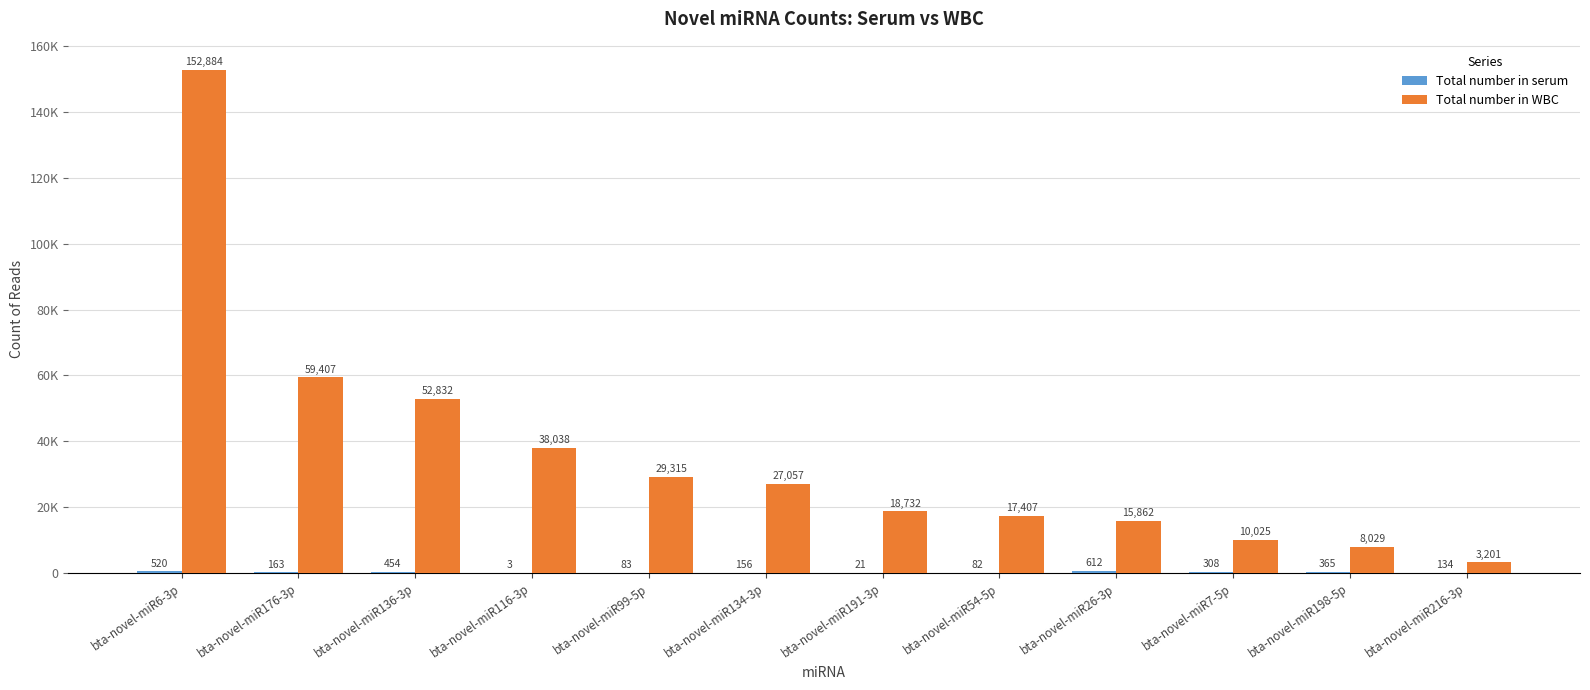

Where is Total number in WBC nearest to the value 78042?

bta-novel-miR176-3p